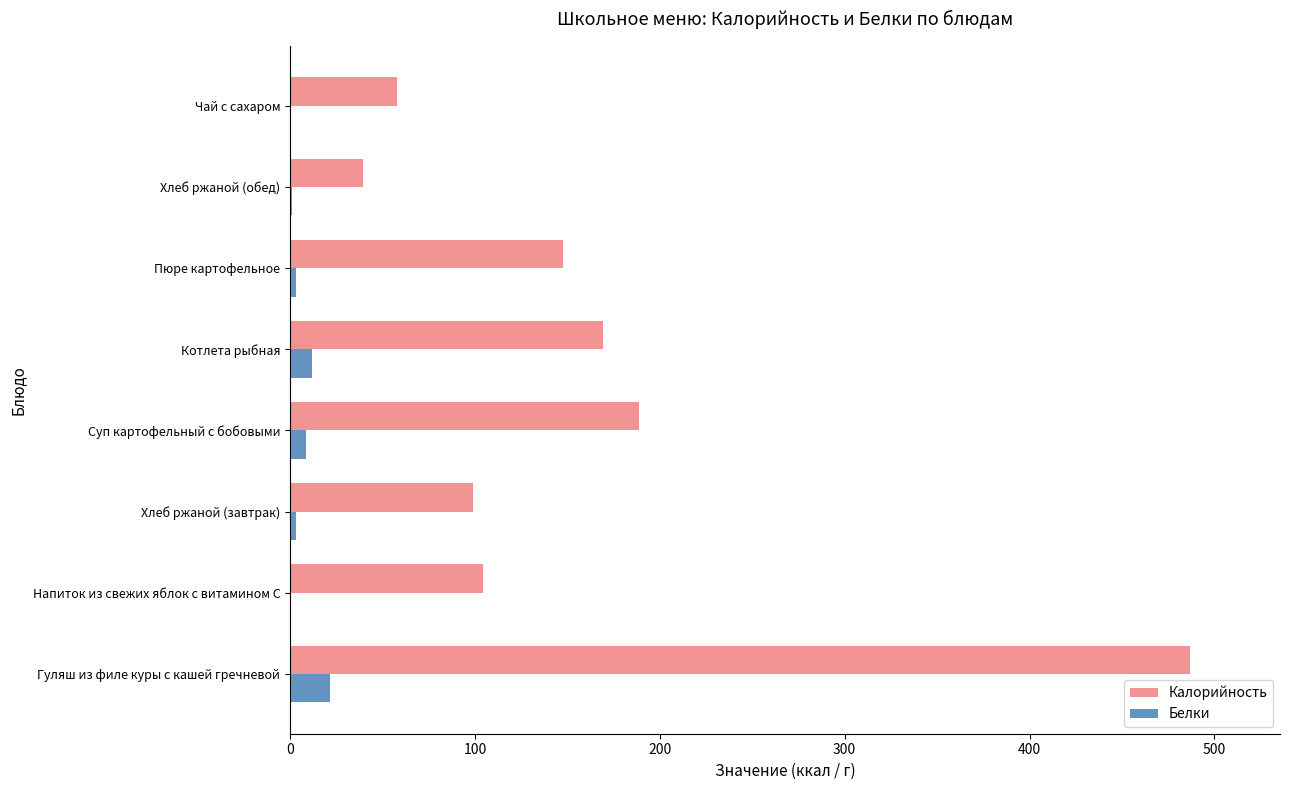

Which series changed the most between Суп картофельный с бобовыми and Пюре картофельное?

Калорийность